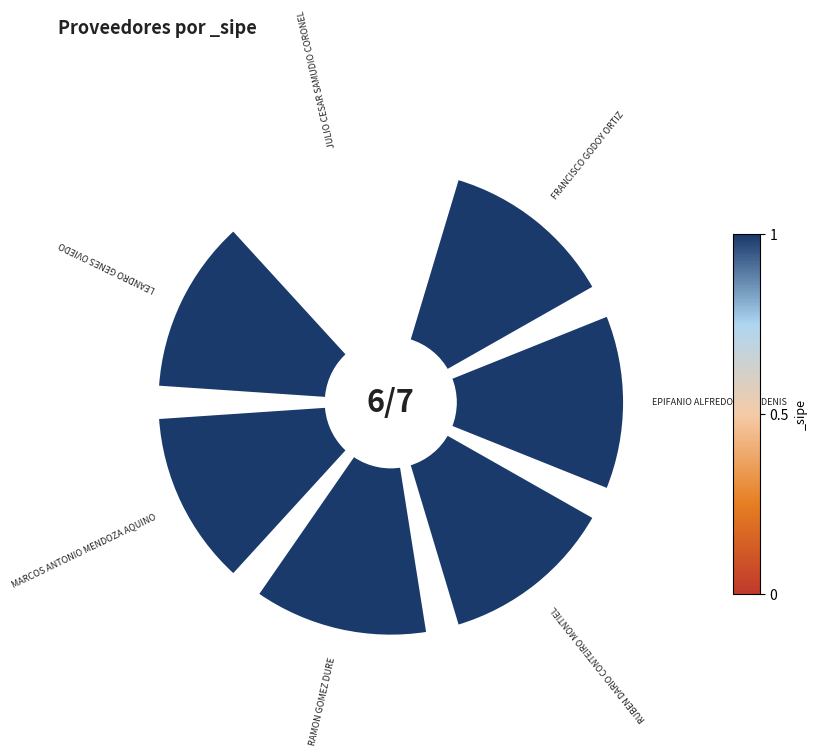

Does the chart contain any negative values?

No